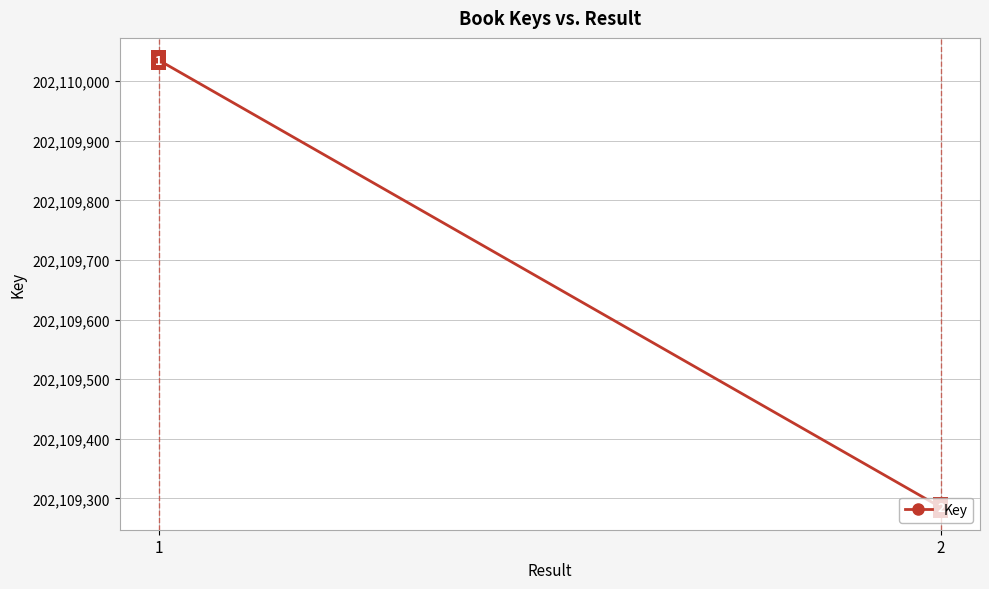

List the labels in order of value, largest first.

1, 2